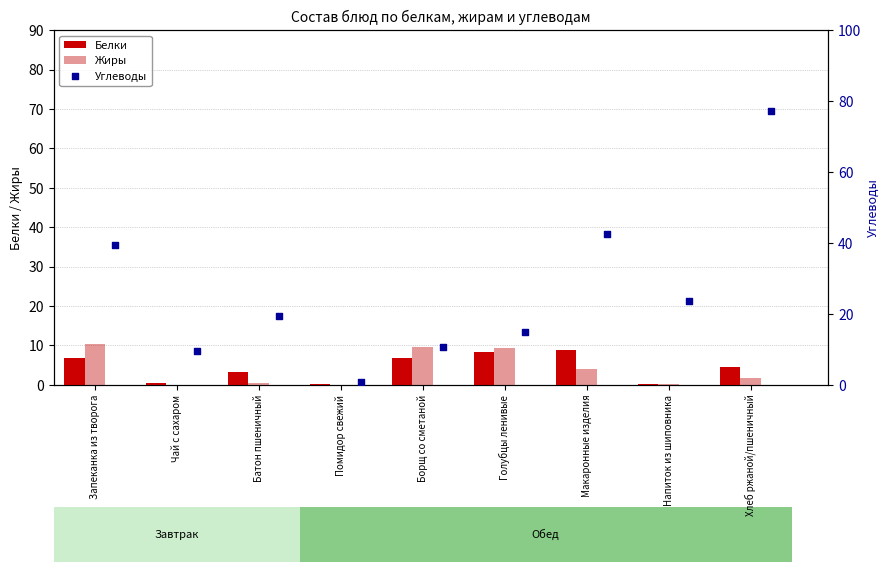

At how many categories does at least one series exceed 66?

1